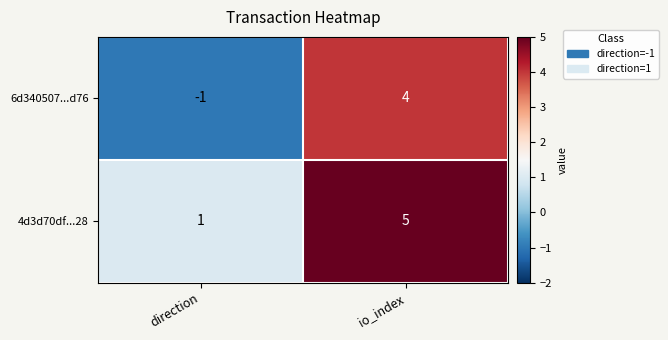

What is the total value across all series at io_index?

9